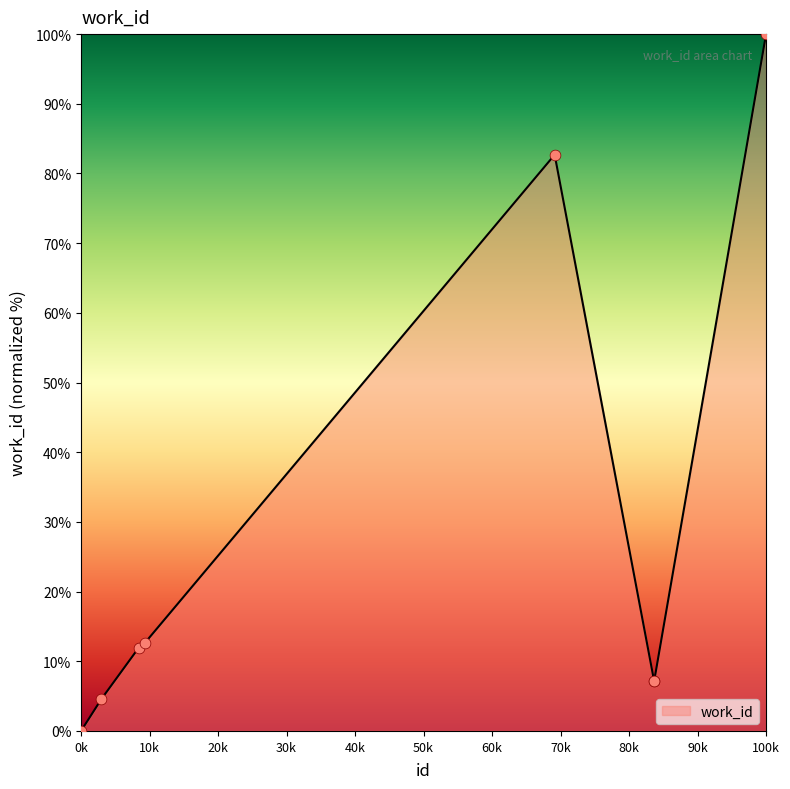

True or false: there are more than 2 points higher than both neighbors.

False